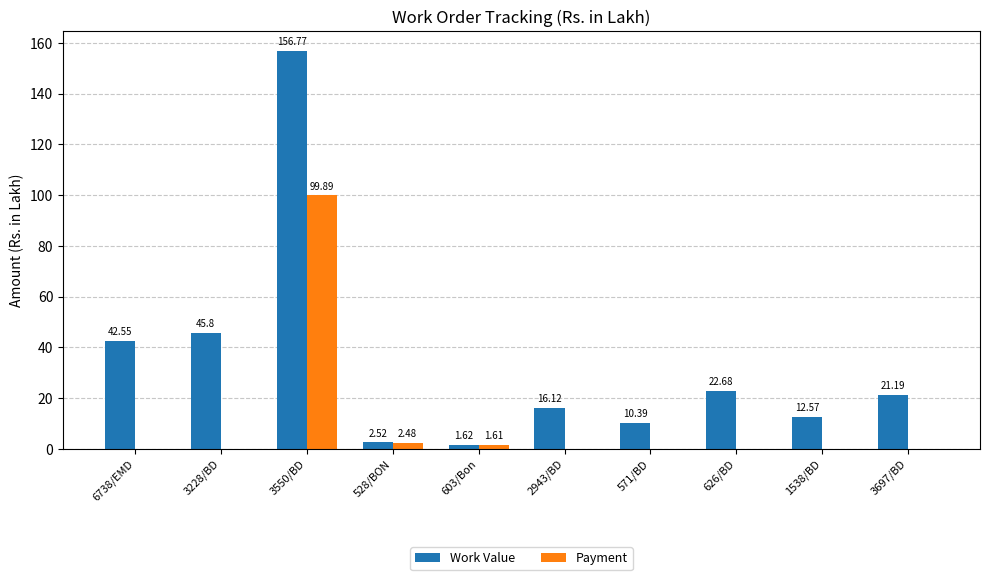

Where is Work Value nearest to the value 79?

3228/BD